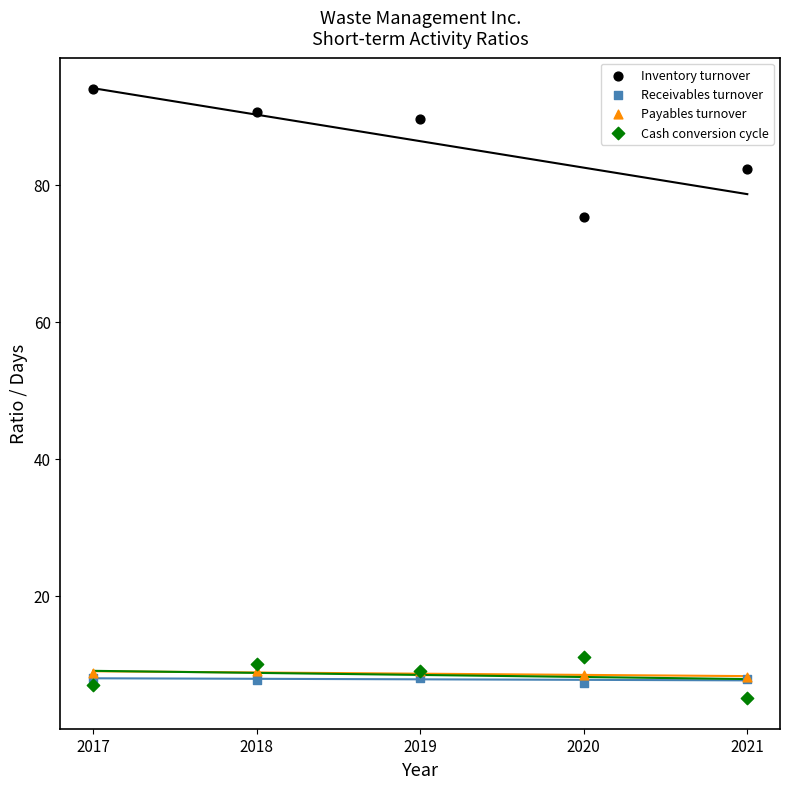

Across all series, what Y value is closest to 49?

75.3